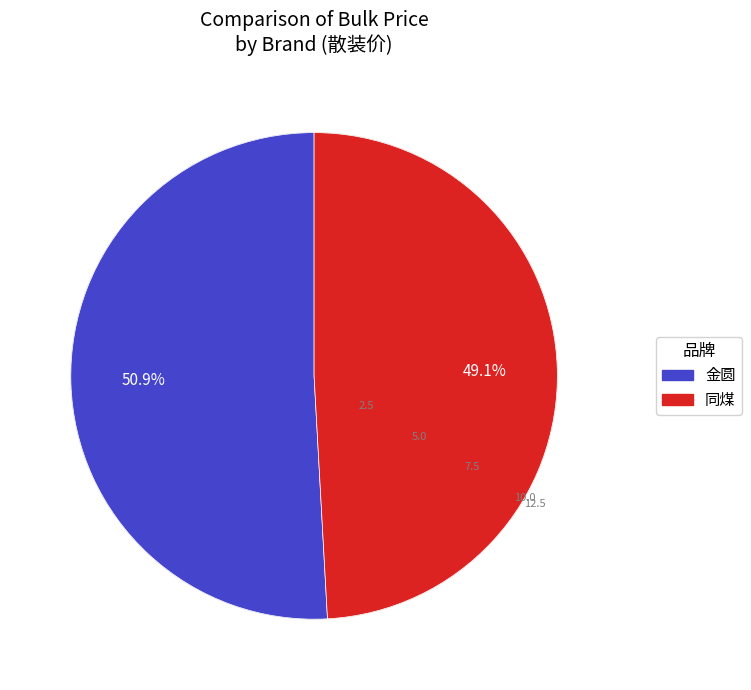

How many slices are in this pie chart?

2